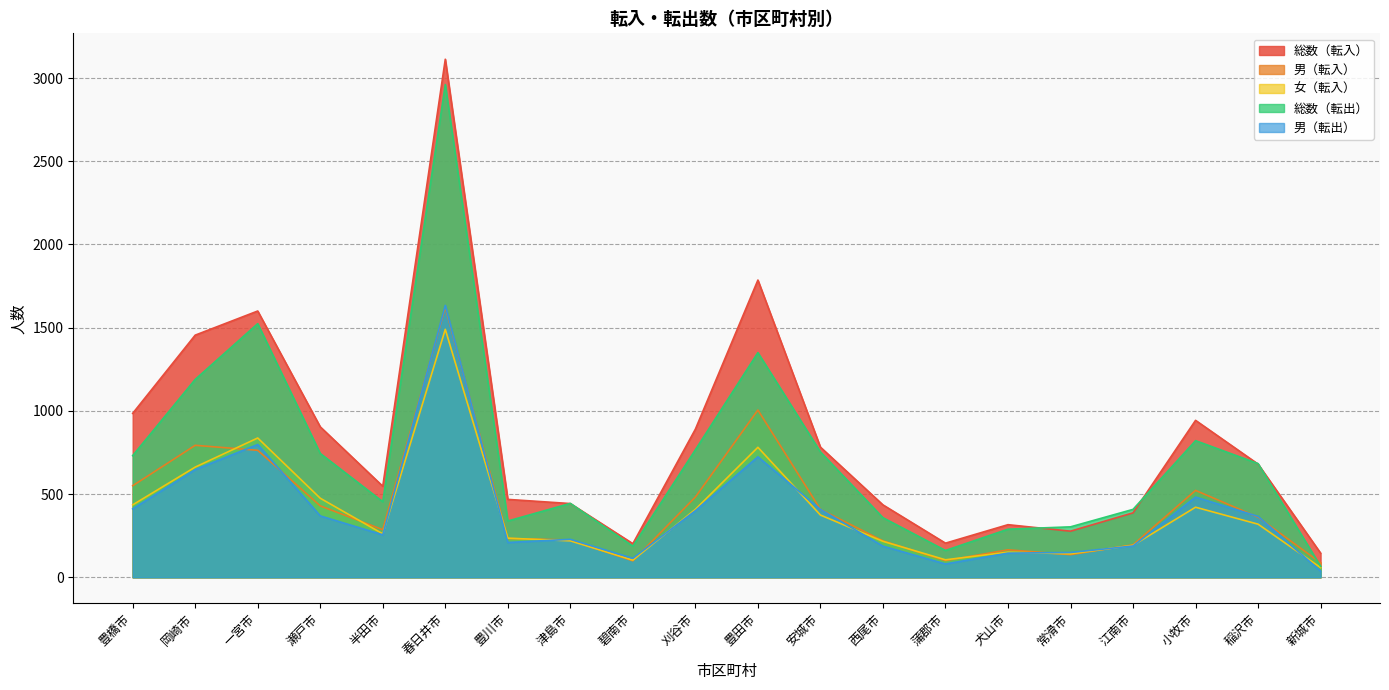

Is the value of 女（転入） at 江南市 greater than the value of 男（転入） at 半田市?

No